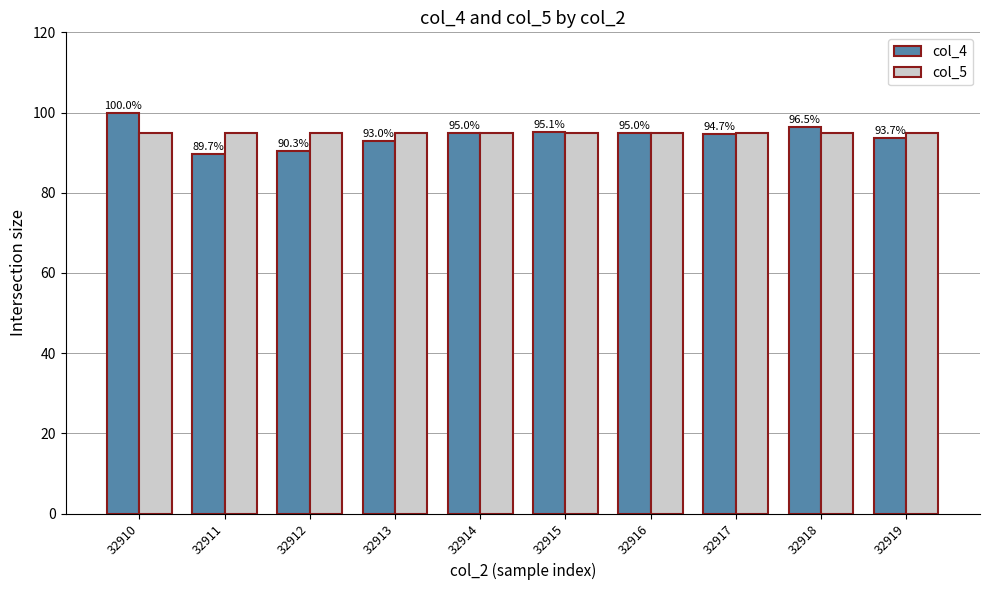

Which series has the largest total across all categories?

col_5